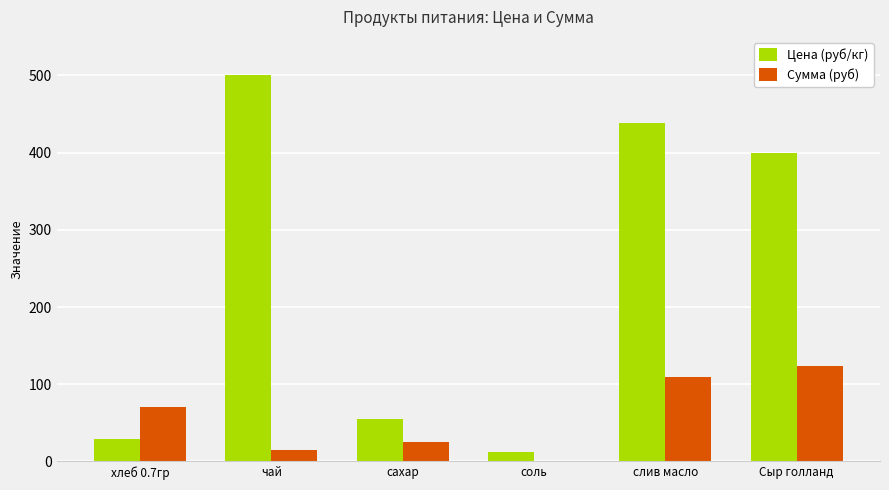

What is the average value of the Сумма (руб) series?

57.6